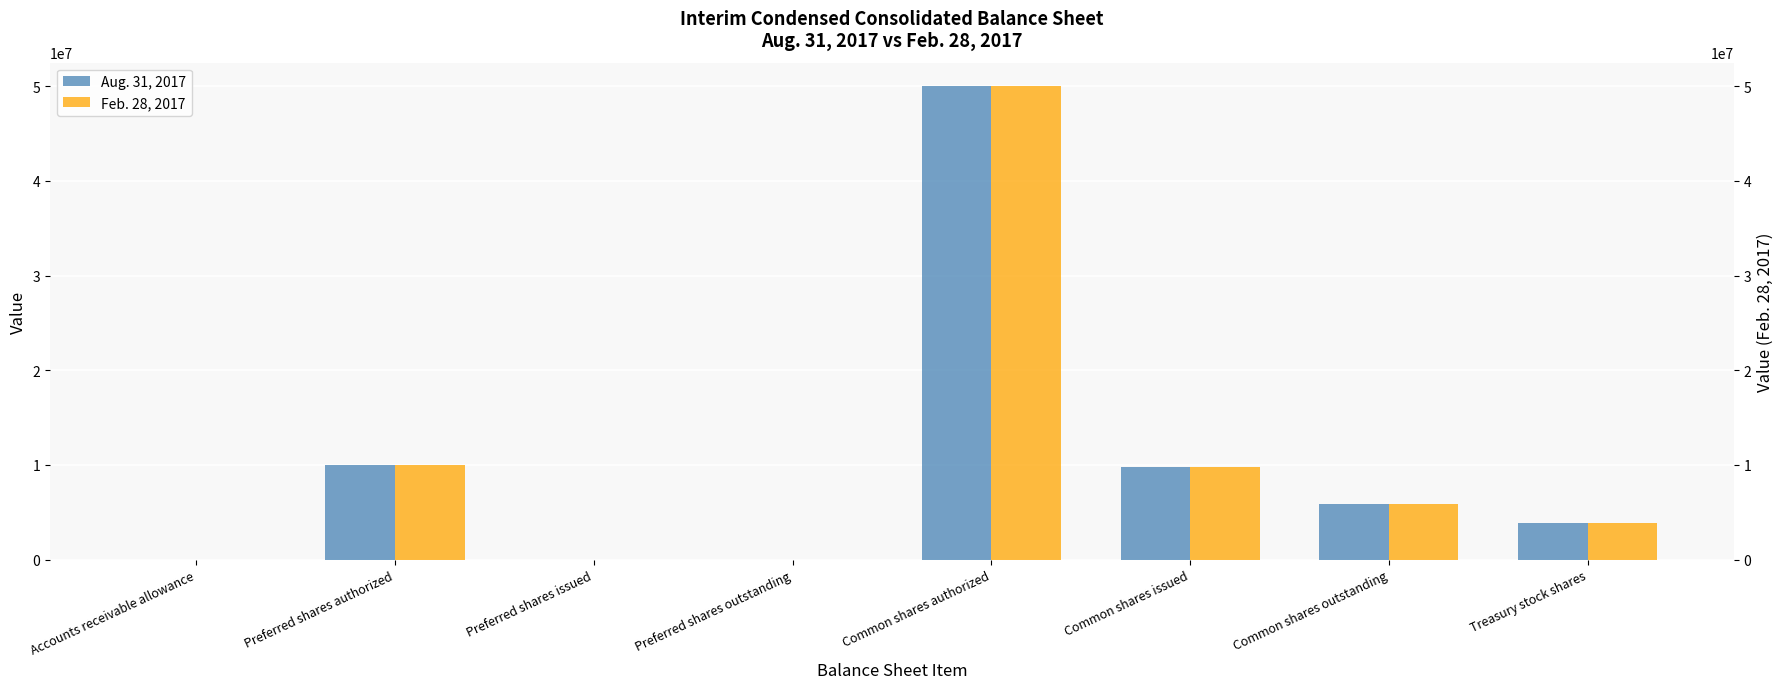

List the labels in order of Feb. 28, 2017 value, largest first.

Common shares authorized, Preferred shares authorized, Common shares issued, Common shares outstanding, Treasury stock shares, Accounts receivable allowance, Preferred shares issued, Preferred shares outstanding